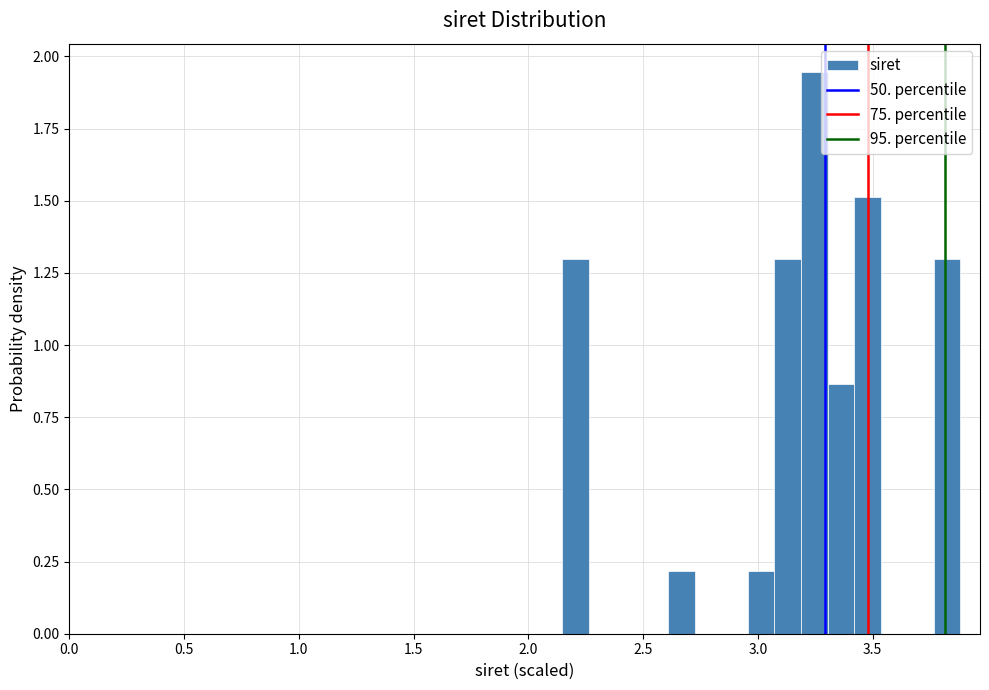

Around what value on the x-axis is the tallest bar? Give the approximate position of its centre, as read against the axis.

3.25